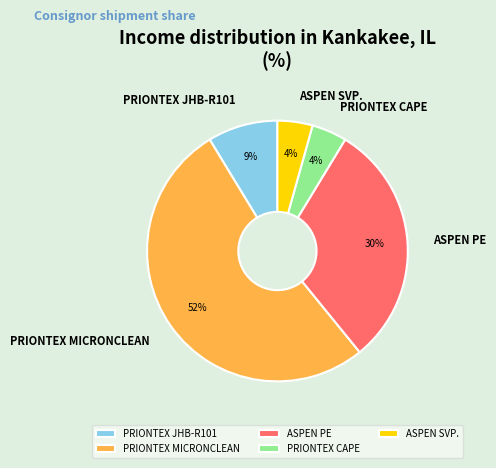

Approximately how many times larger is the value at PRIONTEX CAPE compared to ASPEN SVP.?

1.0